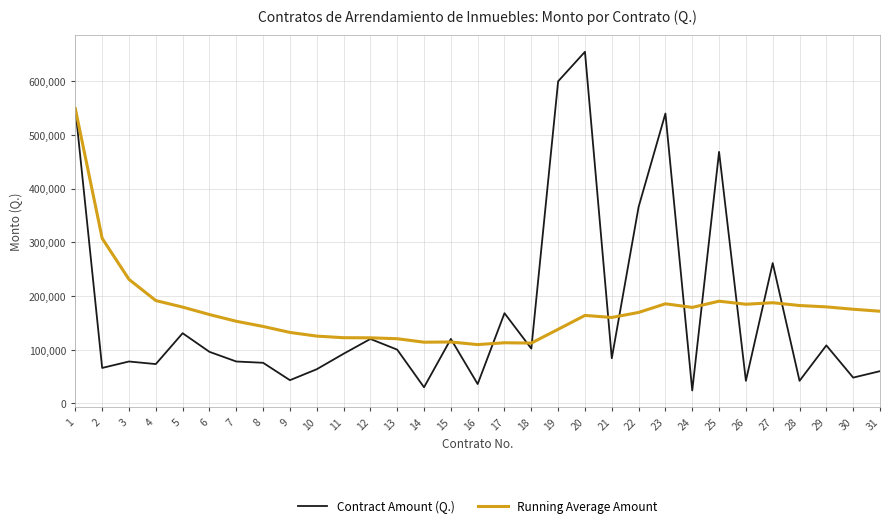

What is the sum of the Running Average Amount values at 1 and 27?

736369.1